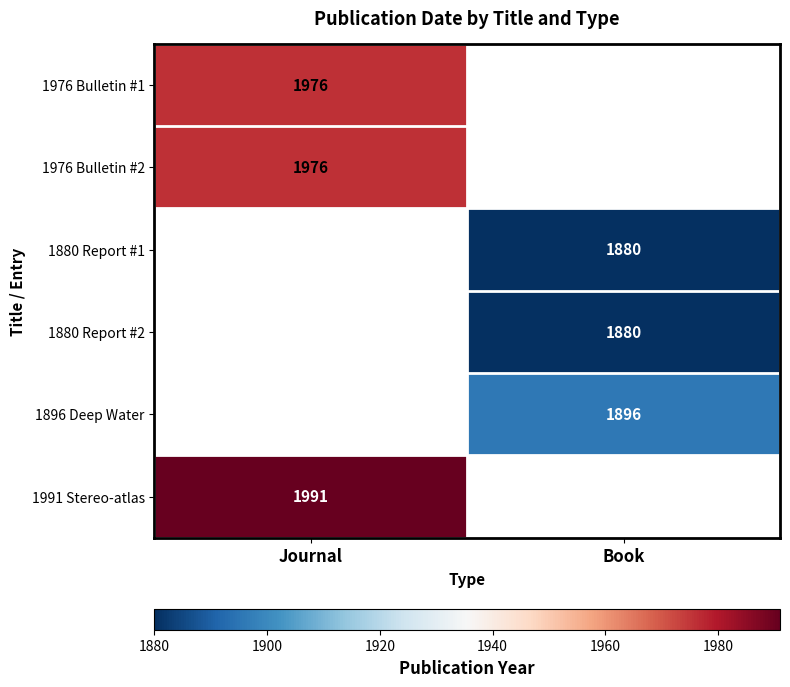

What is the total value across all series at Journal?

-24054